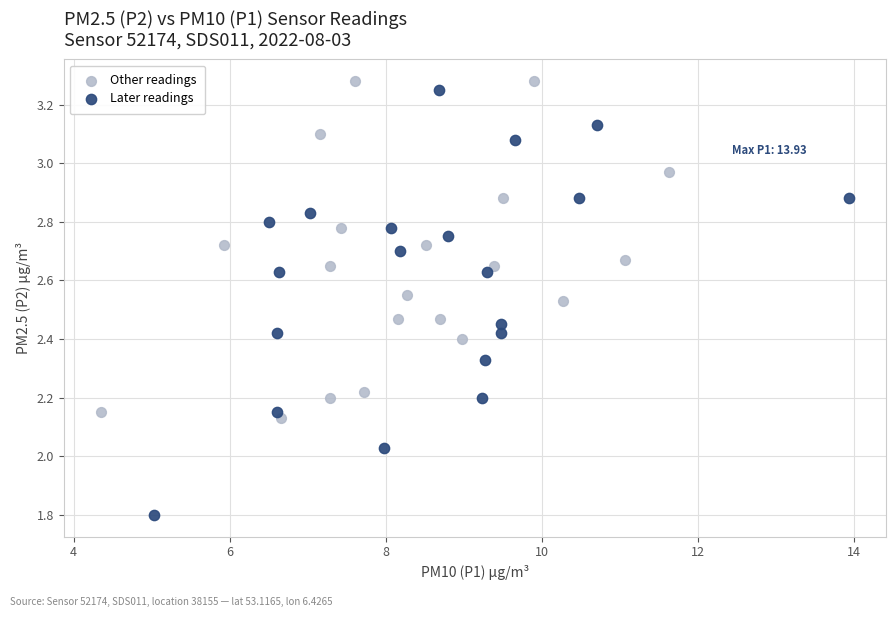

Which series contains the highest Y value?

Other readings